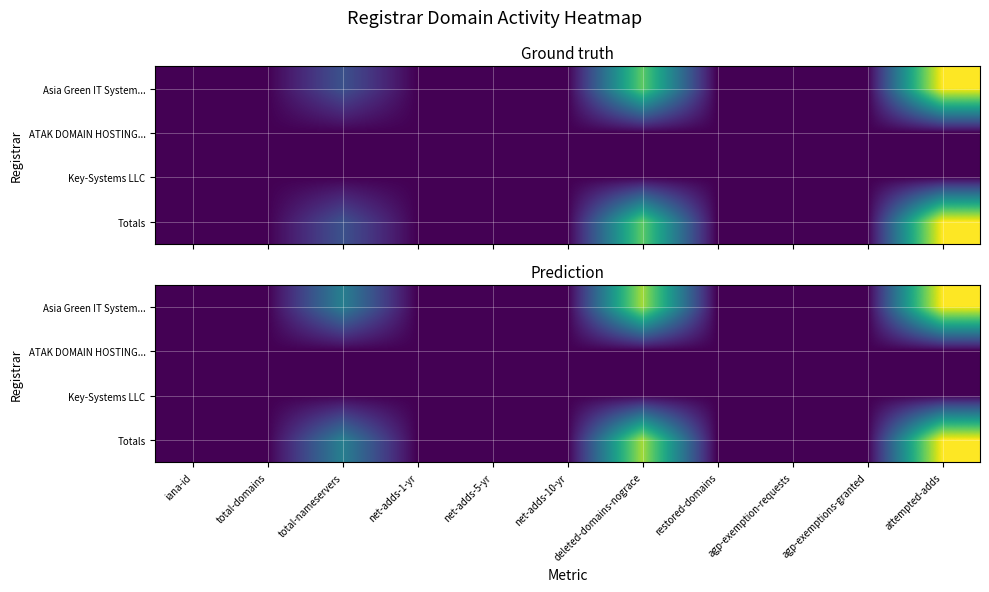

At how many categories does at least one series exceed 0?

3